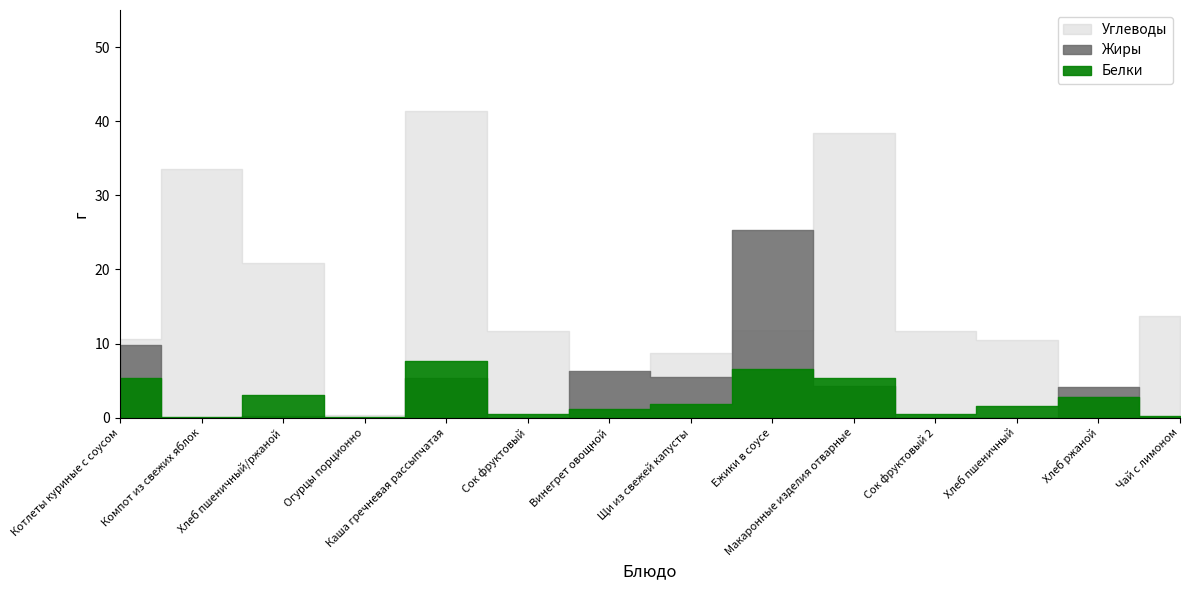

Reading right to left, transcribe all the data shown in this chart.

Белки: Чай с лимоном=0.2	Хлеб ржаной=2.8	Хлеб пшеничный=1.5	Сок фруктовый 2=0.5	Макаронные изделия отварные=5.4	Ежики в соусе=6.5	Щи из свежей капусты=1.8	Винегрет овощной=1.2	Сок фруктовый=0.5	Каша гречневая рассыпчатая=7.7	Огурцы порционно=0.1	Хлеб пшеничный/ржаной=3.0	Компот из свежих яблок=0.1	Котлеты куриные с соусом=5.3
Жиры: Чай с лимоном=0.0	Хлеб ржаной=4.1	Хлеб пшеничный=0.0	Сок фруктовый 2=0.0	Макаронные изделия отварные=4.3	Ежики в соусе=25.3	Щи из свежей капусты=5.5	Винегрет овощной=6.4	Сок фруктовый=0.0	Каша гречневая рассыпчатая=5.4	Огурцы порционно=0.0	Хлеб пшеничный/ржаной=0.2	Компот из свежих яблок=0.0	Котлеты куриные с соусом=9.8
Углеводы: Чай с лимоном=13.7	Хлеб ржаной=2.9	Хлеб пшеничный=10.5	Сок фруктовый 2=11.7	Макаронные изделия отварные=38.3	Ежики в соусе=11.9	Щи из свежей капусты=8.8	Винегрет овощной=6.0	Сок фруктовый=11.7	Каша гречневая рассыпчатая=41.3	Огурцы порционно=0.4	Хлеб пшеничный/ржаной=20.9	Компот из свежих яблок=33.6	Котлеты куриные с соусом=10.7